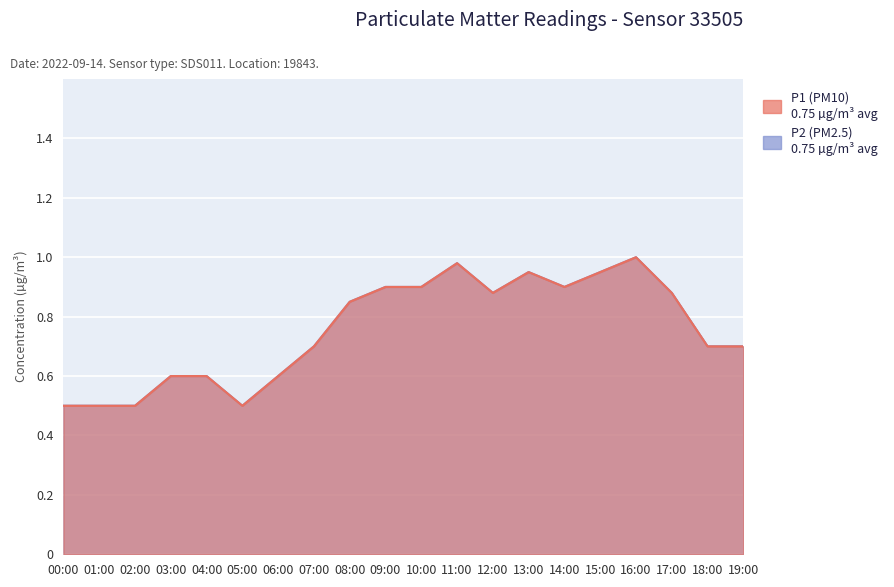

What is the difference between the maximum and minimum values in the P2 series?

0.5